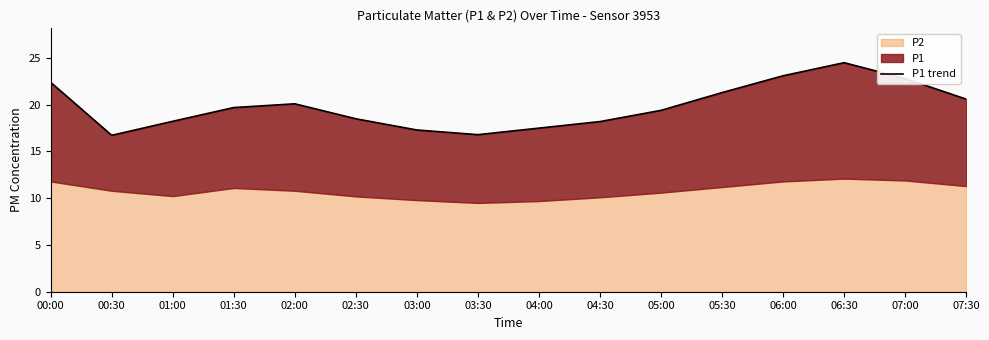

What is the sum of the values at 00:30 and 03:30?

33.5